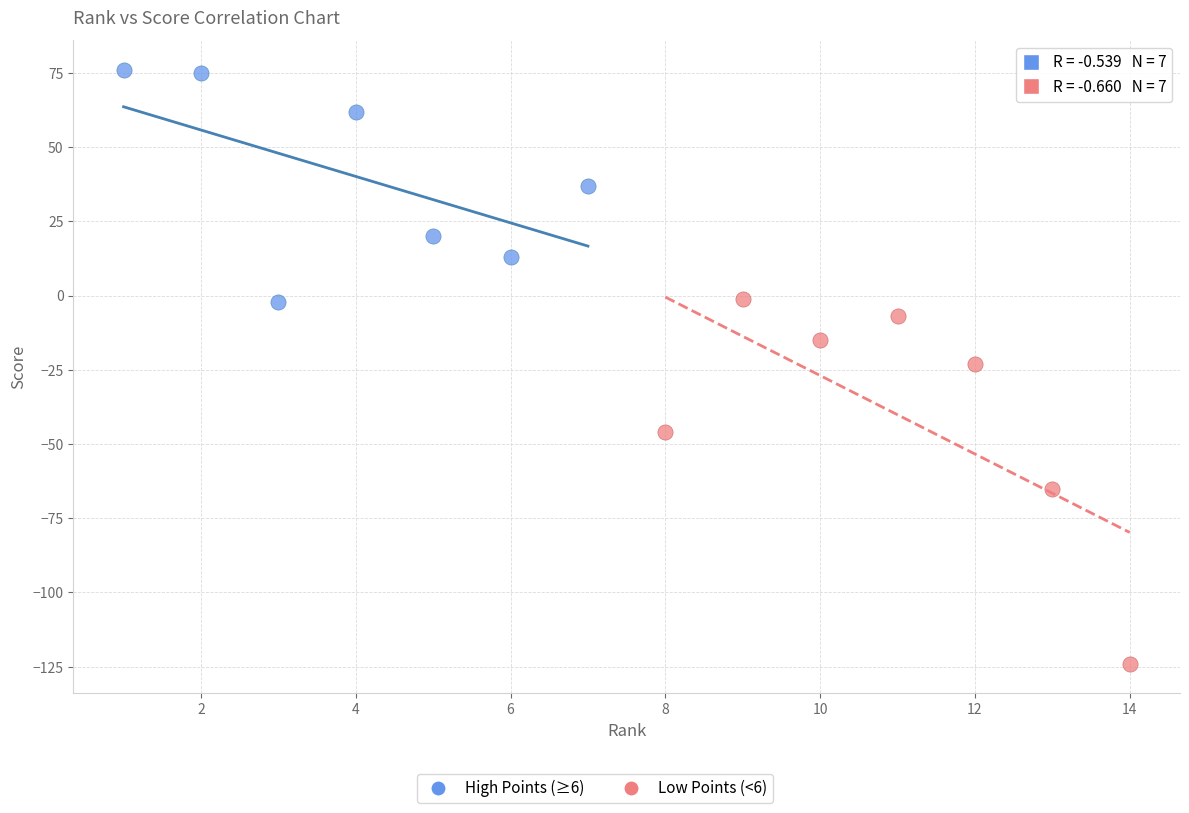

Which series has the largest Y range (max minus min)?

Low Points (<6)